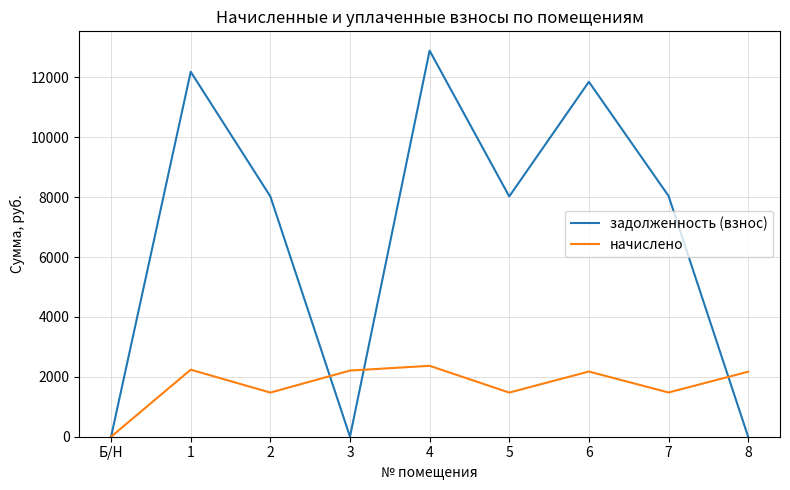

At which category is the sum across all series the highest?

4